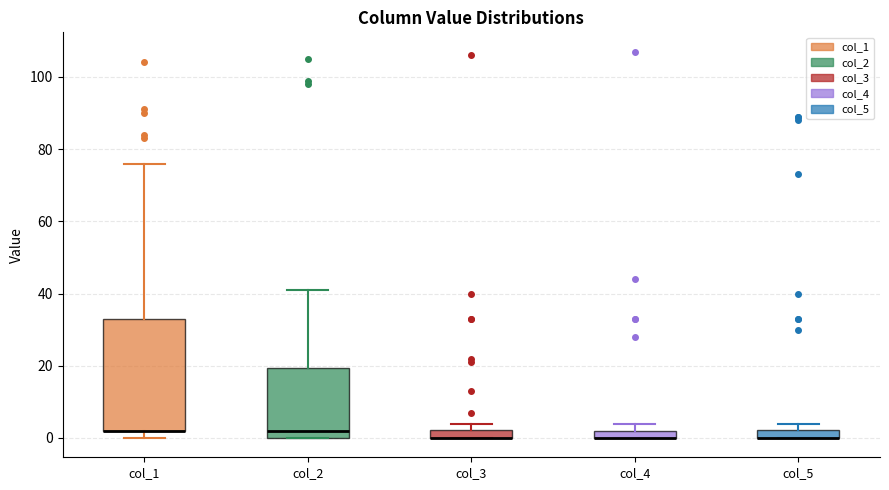

Comparing the boxes themselves (not the whiskers), which one is the tallest?

col_1